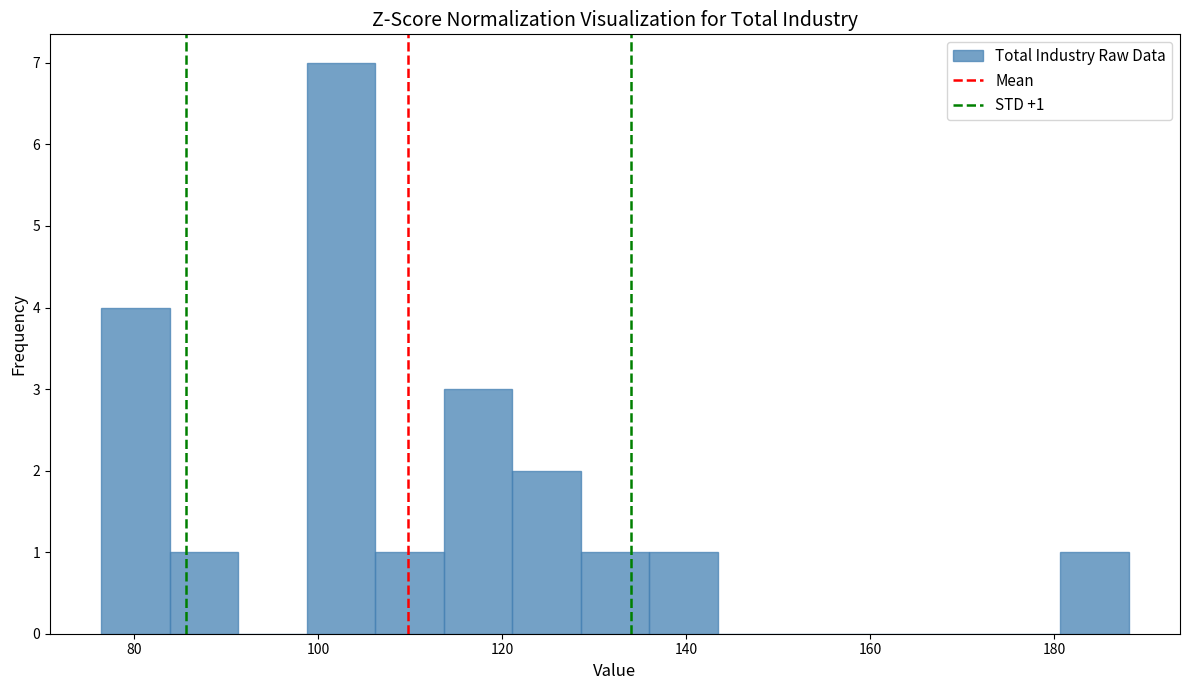

Read against the x-axis, roughly where is the centre of the tallest bar?

102